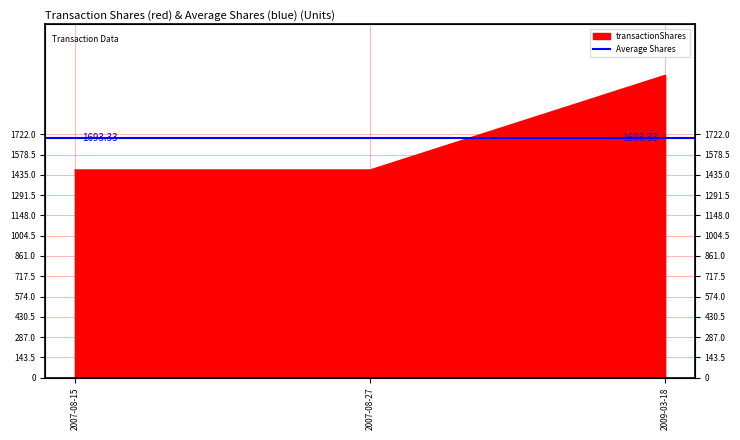

True or false: the data shows 2140 at 2009-03-18.

True